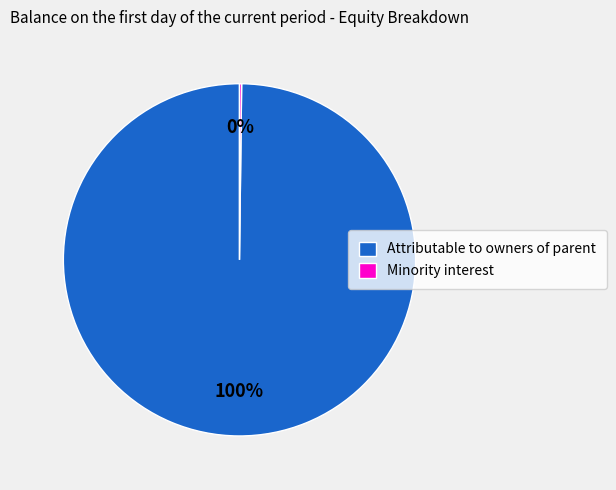

To the nearest percent, what is the difference between the largest and smallest slice percentages?

100%